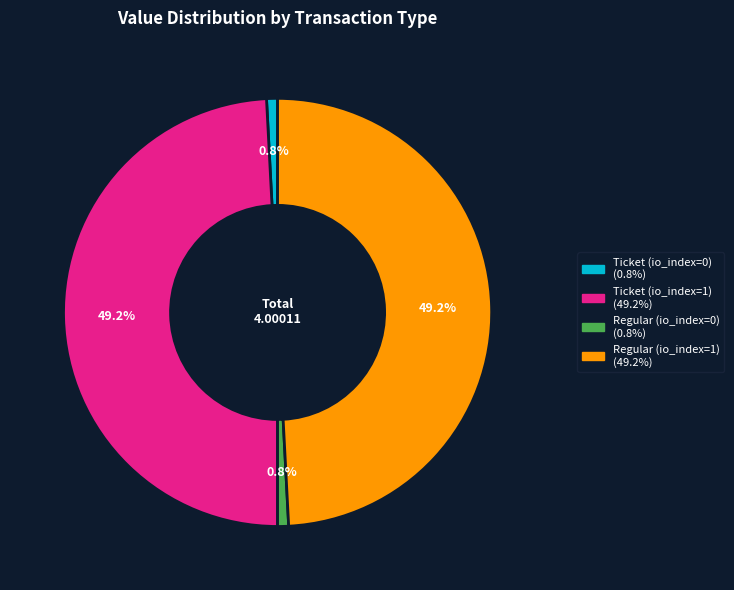

What percentage do Ticket (io_index=1) and Regular (io_index=0) together represent?

50.0%